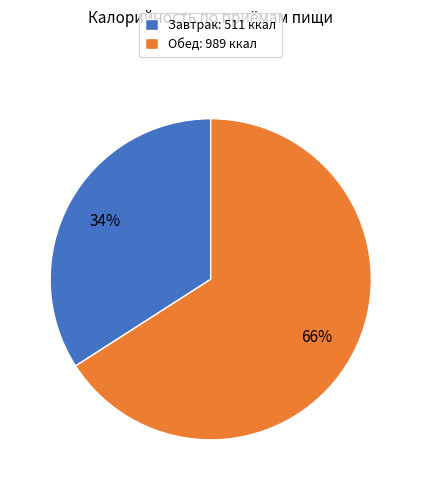

To the nearest percent, what percentage of the pie is Завтрак?

34%